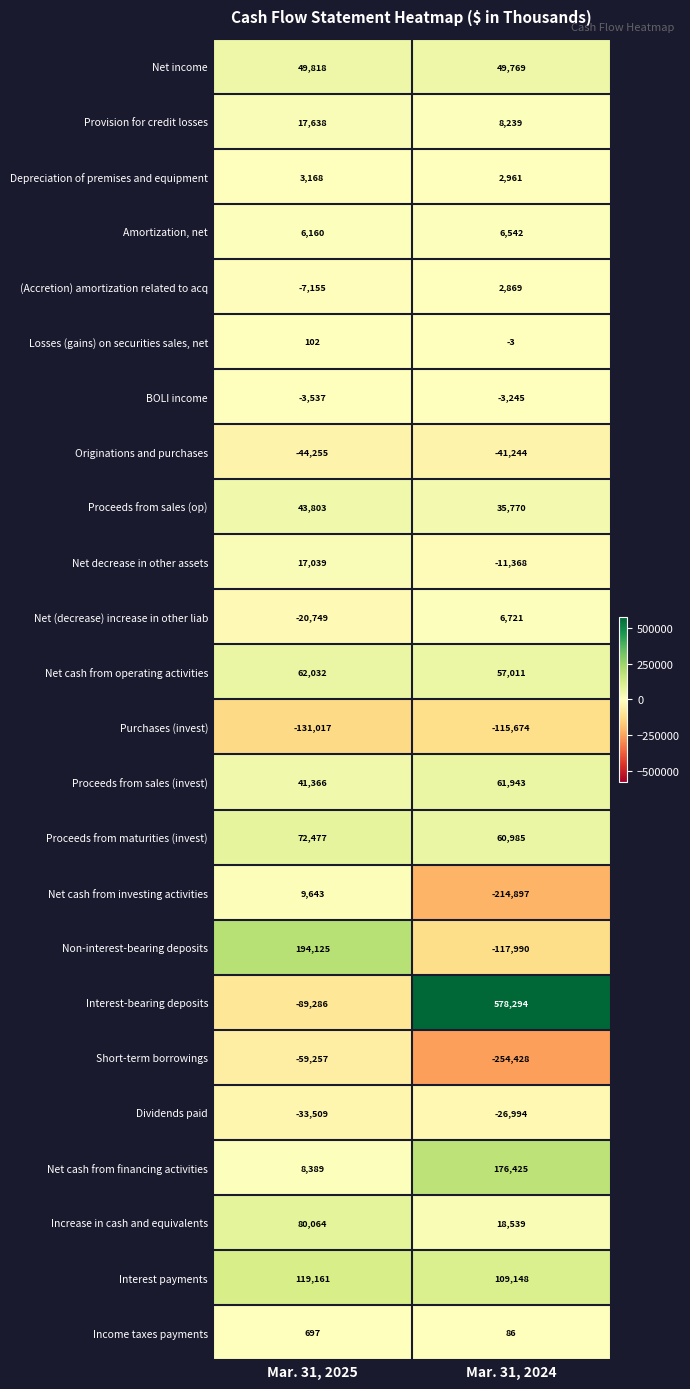

What is the spread (max minus min) of values at Mar. 31, 2025?

325142